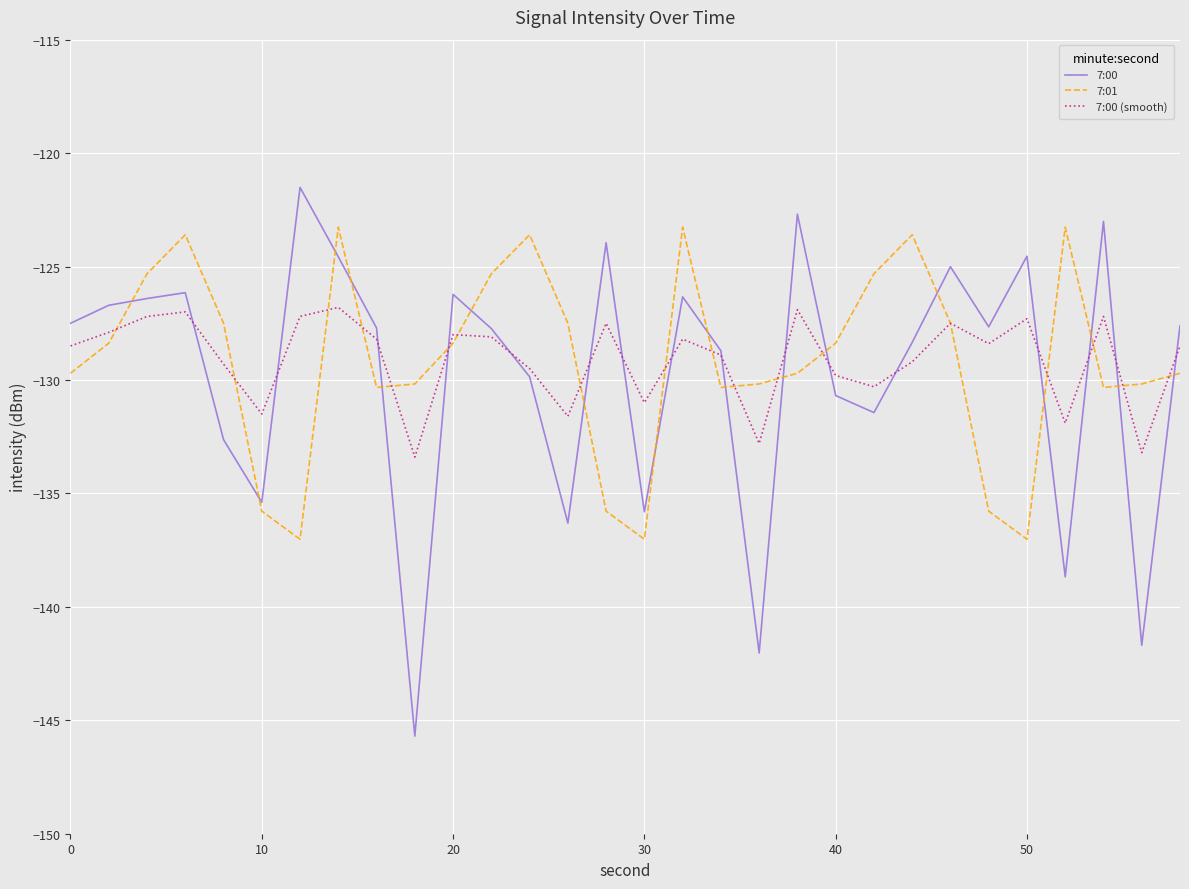

Which series ends up on top after the final intersection of 7:00 (smooth) and 7:01?

7:00 (smooth)